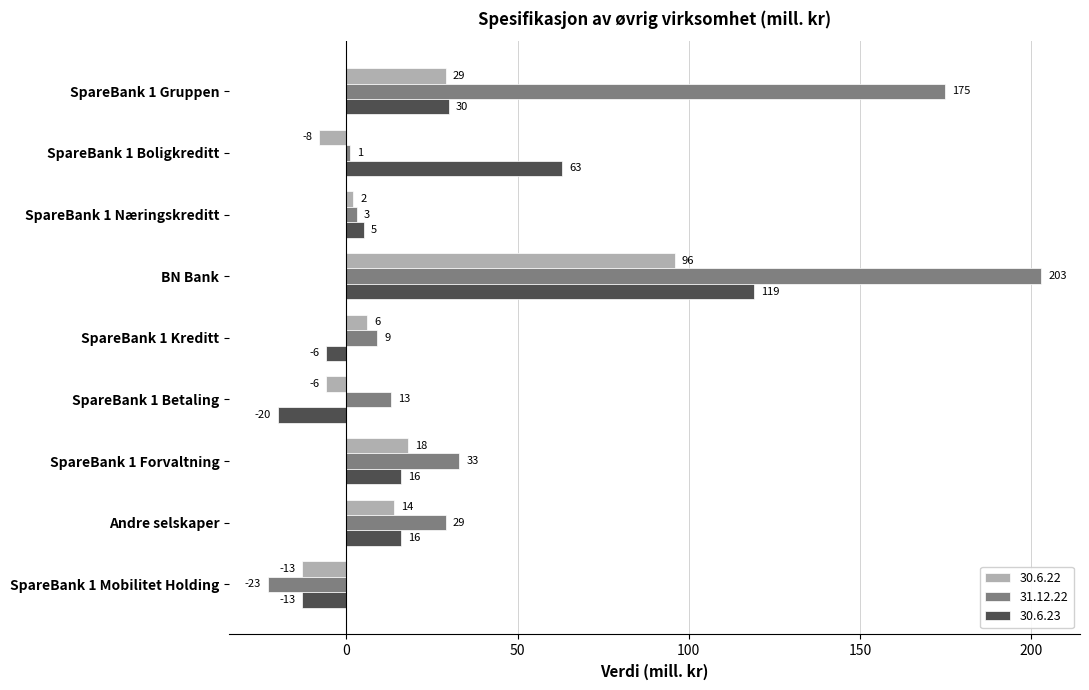

True or false: 31.12.22 has a value of 232 at SpareBank 1 Gruppen.

False